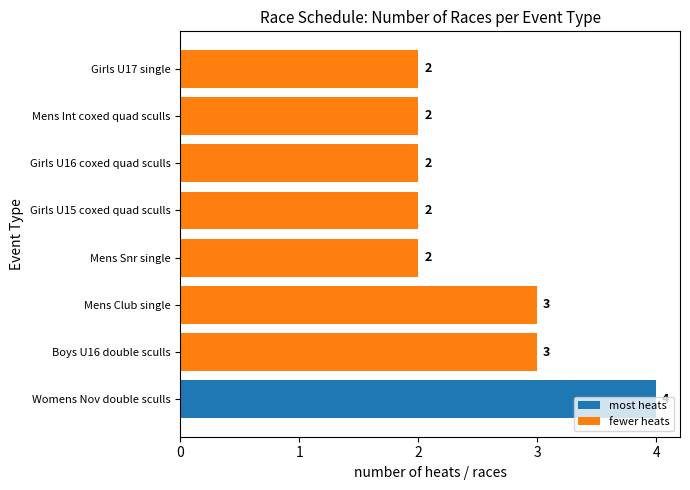

What is the greatest value displayed?

4